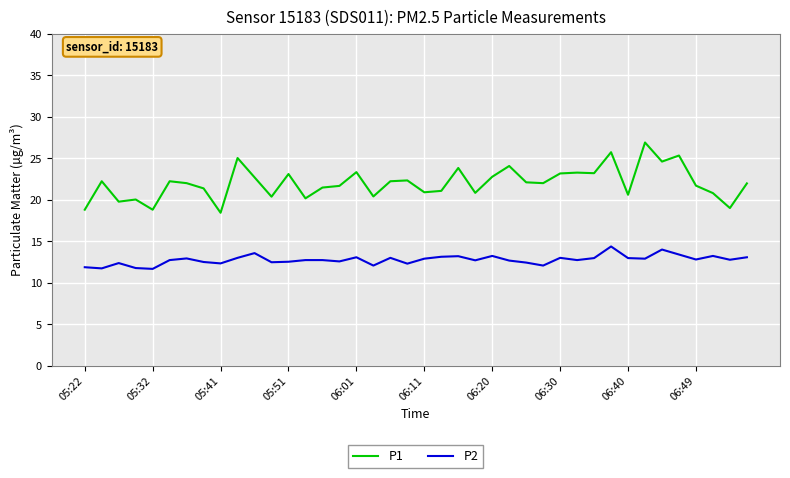

What is the minimum value shown in the chart?

11.7